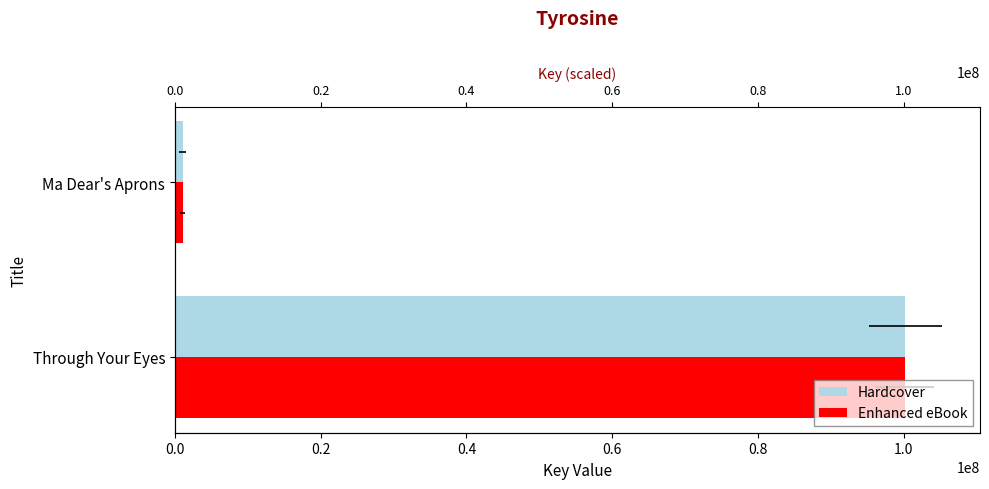

What is the difference between the maximum and minimum values in the Hardcover series?

99145253